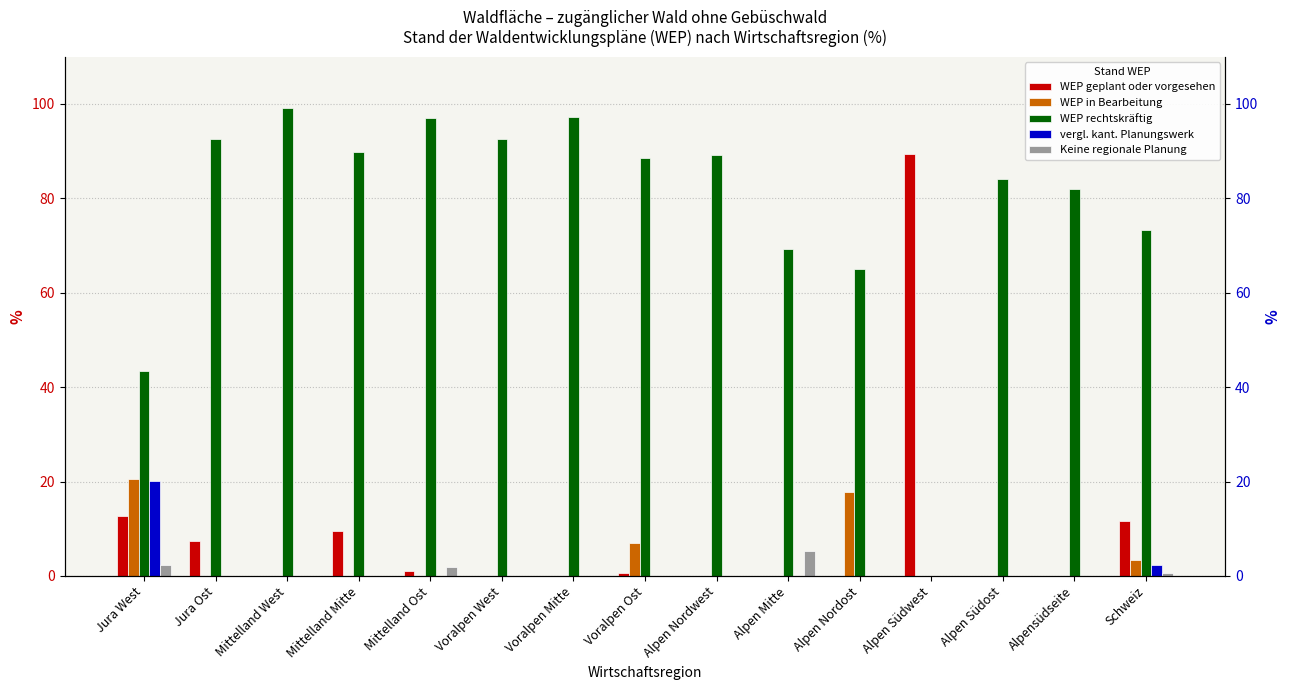

Which series has the largest total across all categories?

WEP rechtskräftig